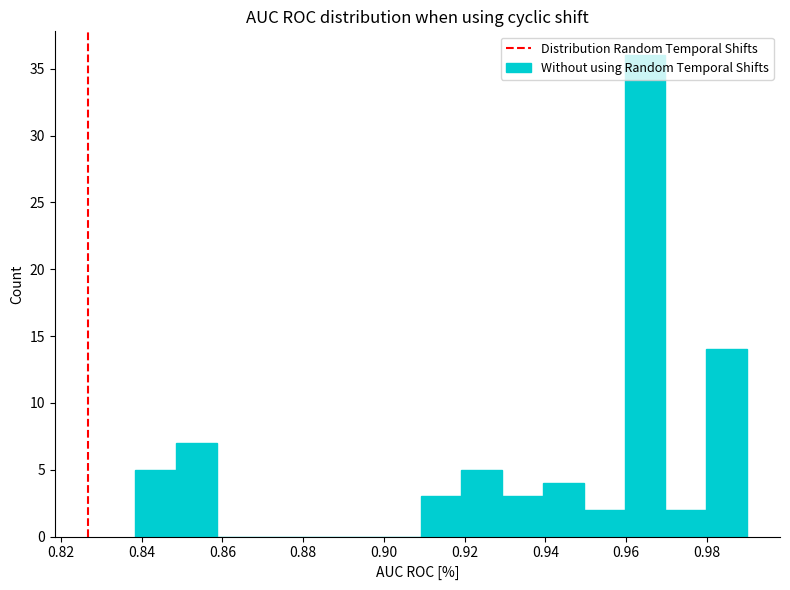

What is the height of the bar covering 0.838 to 0.848 on the x-axis? Neither the bar edges nor the heights are printed on the chart, so give them approximately, as read against the axes.

5